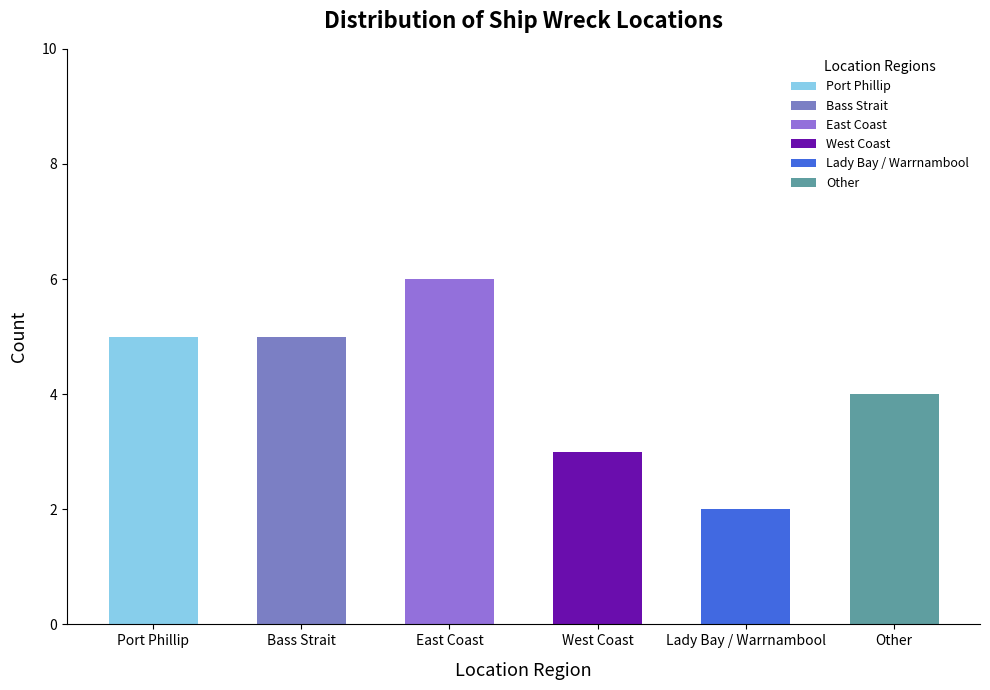

List the labels in order of value, largest first.

East Coast, Port Phillip, Bass Strait, Other, West Coast, Lady Bay / Warrnambool